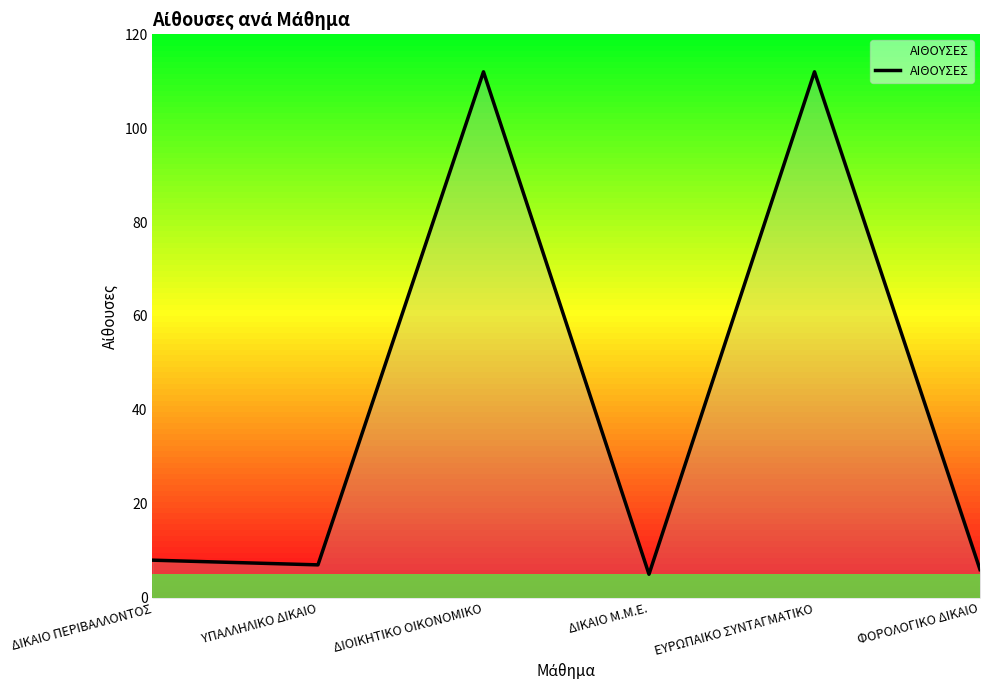

What position from the left is ΕΥΡΩΠΑΙΚΟ ΣΥΝΤΑΓΜΑΤΙΚΟ?

5